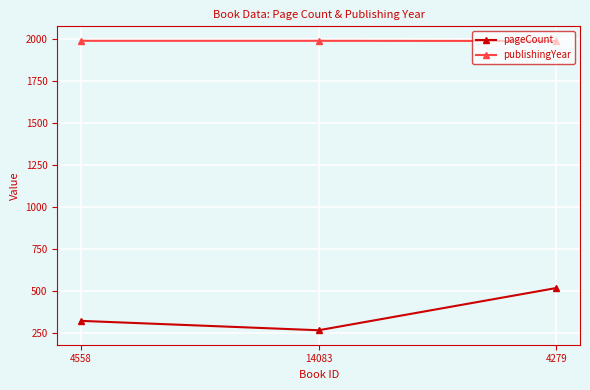

What is the label of the 3rd point from the right?

4558